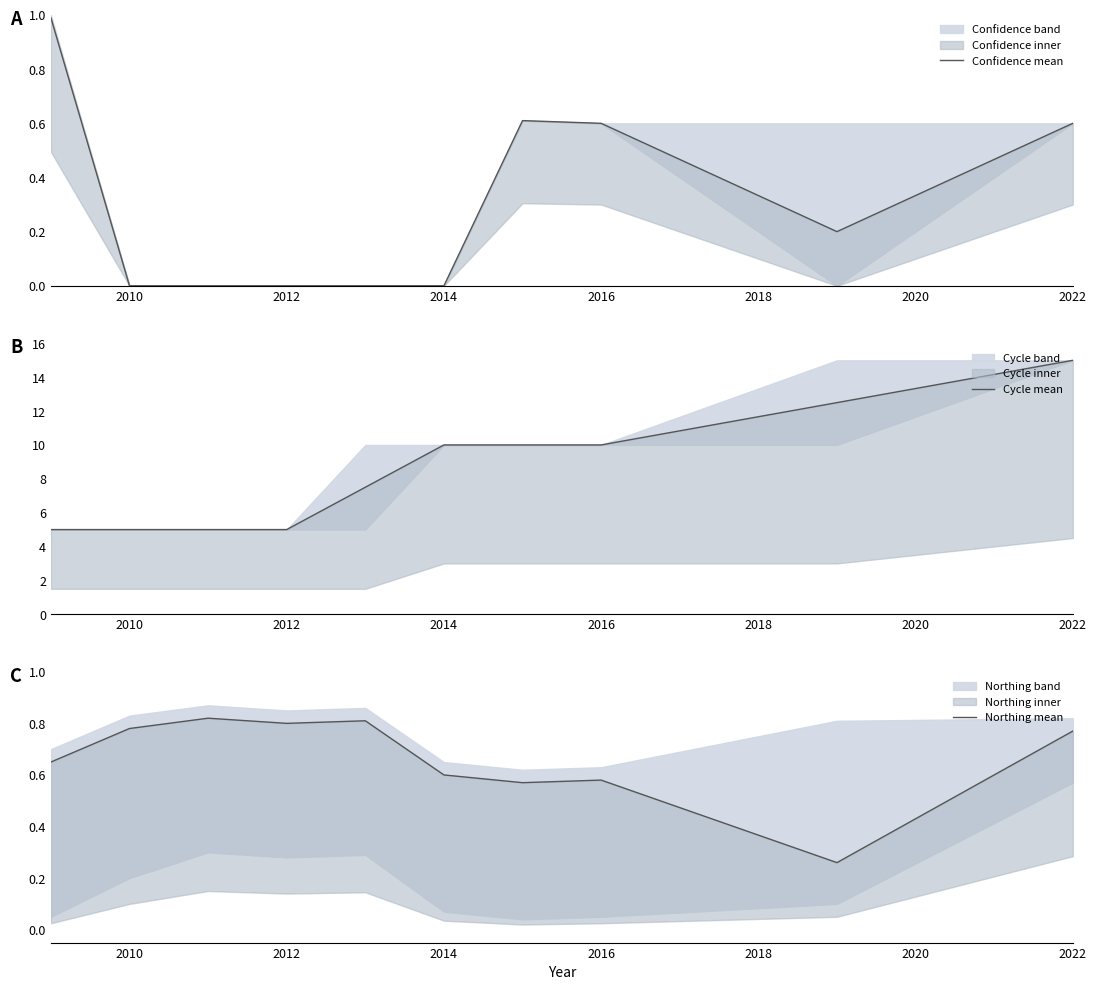

Reading left to right, transcribe all the data shown in this chart.

Confidence mean: 1.0	0.0	0.0	0.0	0.0	0.0	0.6	0.6	0.2	0.6
Cycle mean: 5.0	5.0	5.0	5.0	7.5	10.0	10.0	10.0	12.5	15.0
Northing mean: 0.7	0.8	0.8	0.8	0.8	0.6	0.6	0.6	0.3	0.8